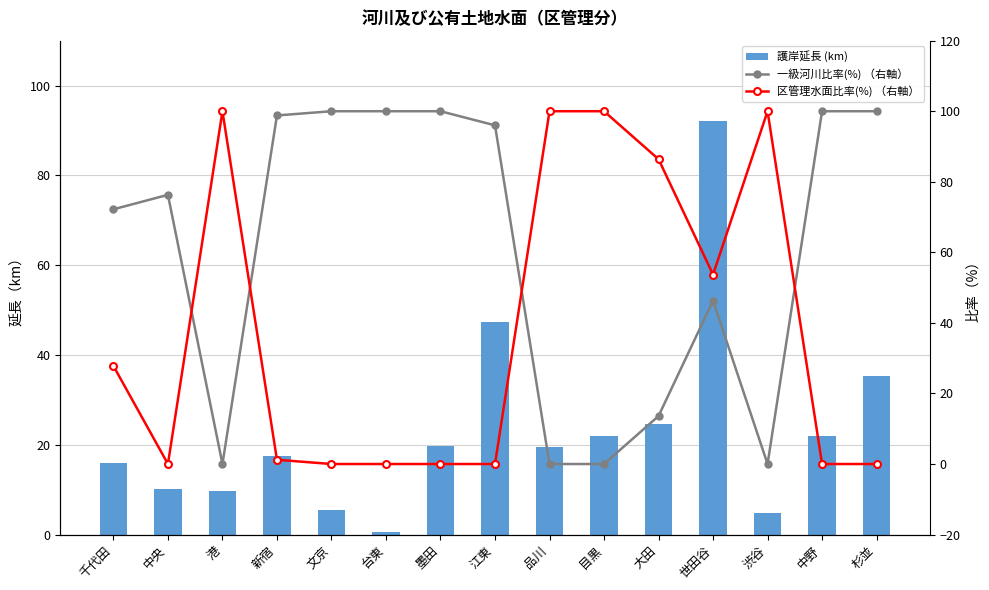

What is the difference between the 区管理水面比率(%) （右軸） values at 渋谷 and 文京?

100.0